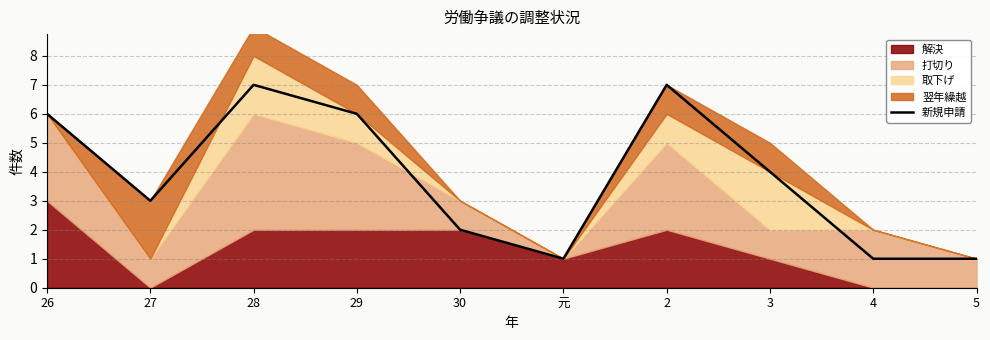

Reading right to left, transcribe all the data shown in this chart.

5=1	4=1	3=4	2=7	元=1	30=2	29=6	28=7	27=3	26=6